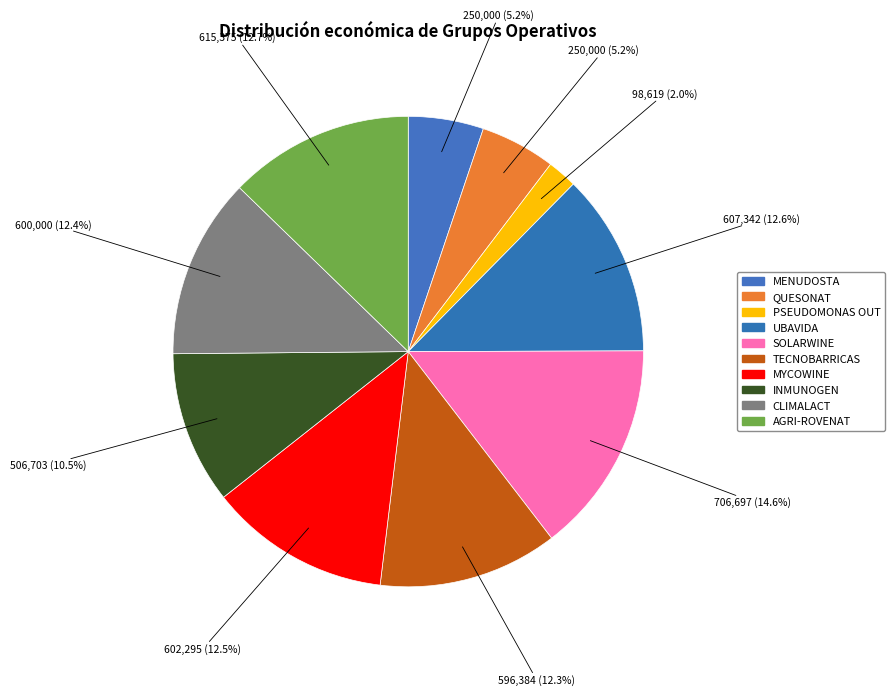

What is the change in value from PSEUDOMONAS OUT to TECNOBARRICAS?

+497765.0